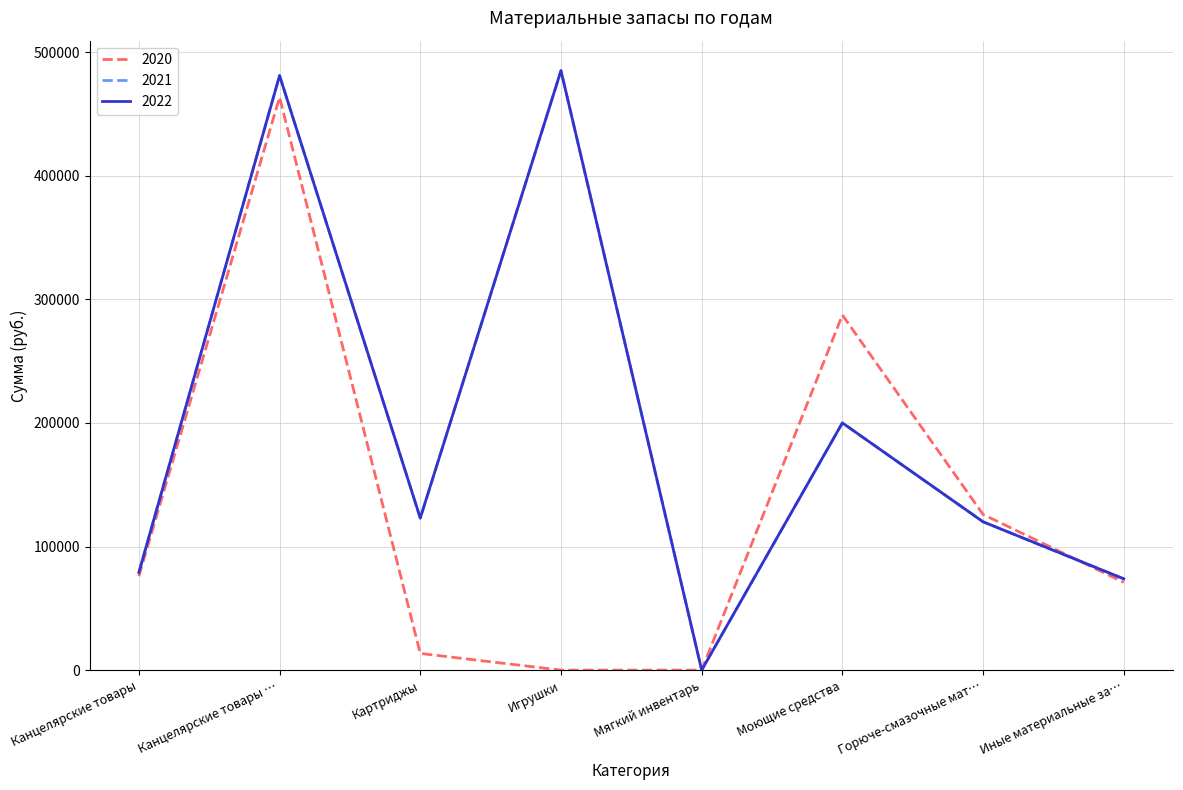

Is this an area chart (filled region under the line)?

No